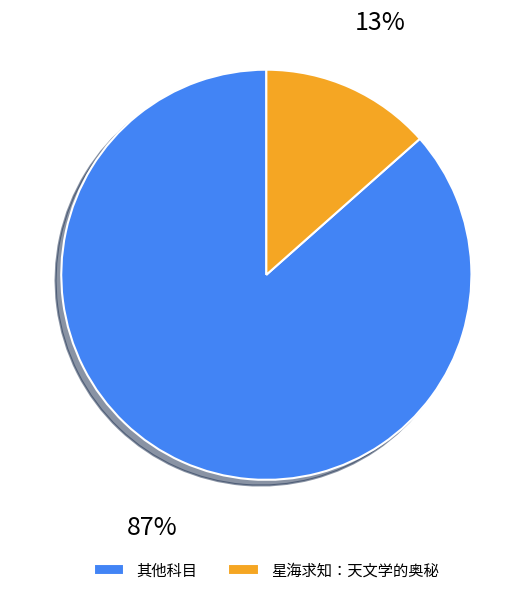

Rank the categories by value from lowest to highest.

星海求知：天文学的奥秘, 其他科目